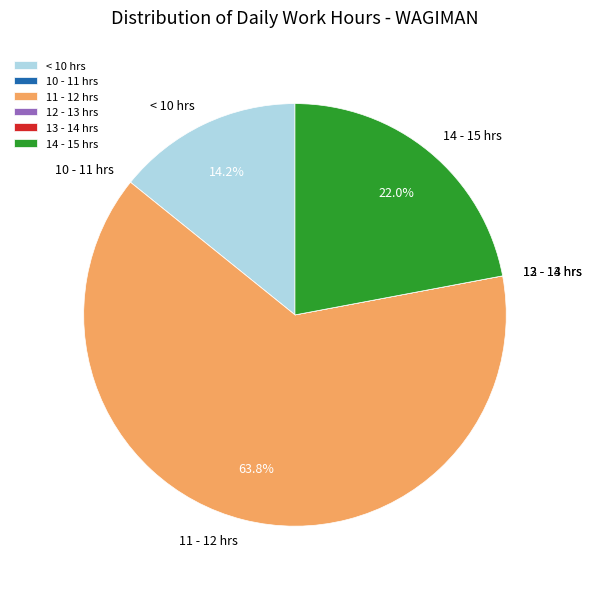

Is there a majority slice in this chart?

Yes